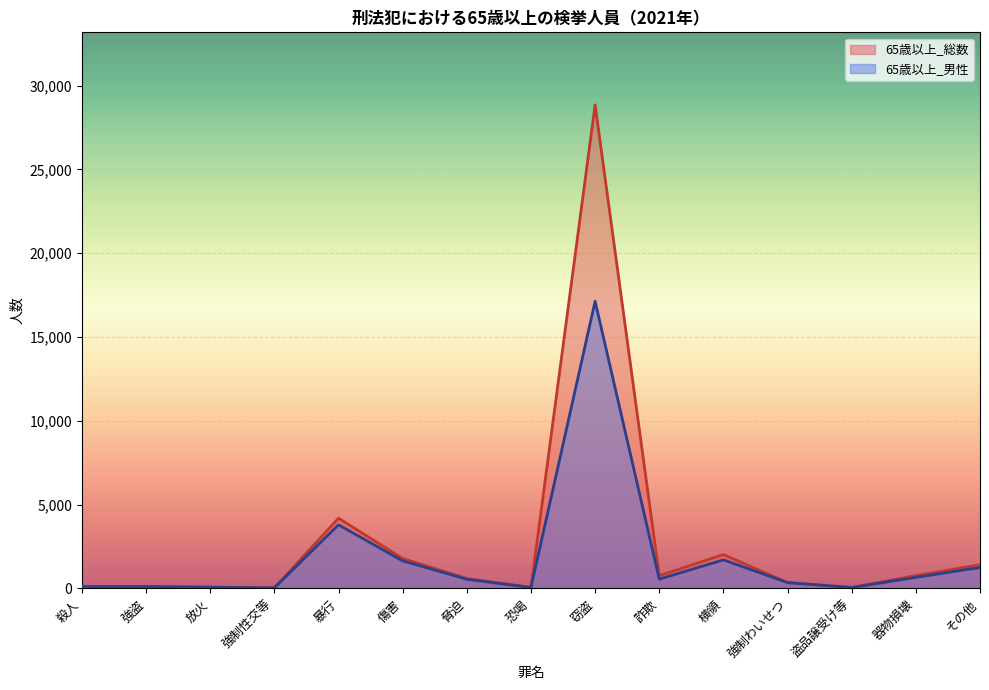

What is the sum of all 65歳以上_男性 values?

28105